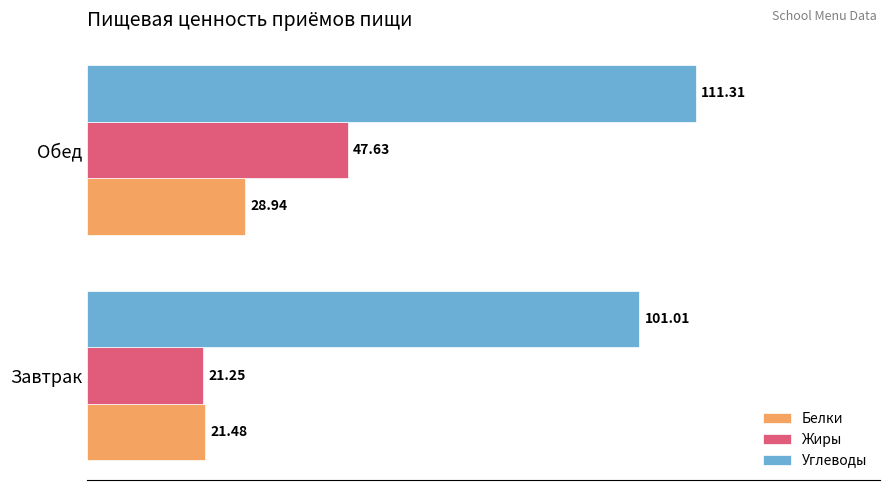

What is the difference between the highest and lowest values at Завтрак?

79.8